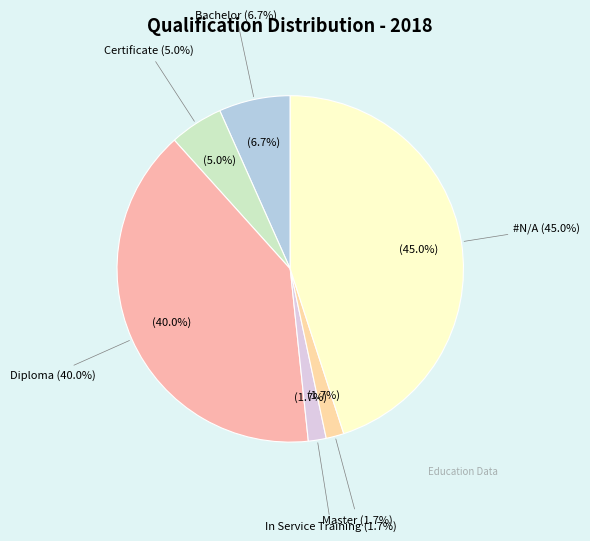

Does Diploma represent more than half of the total?

No